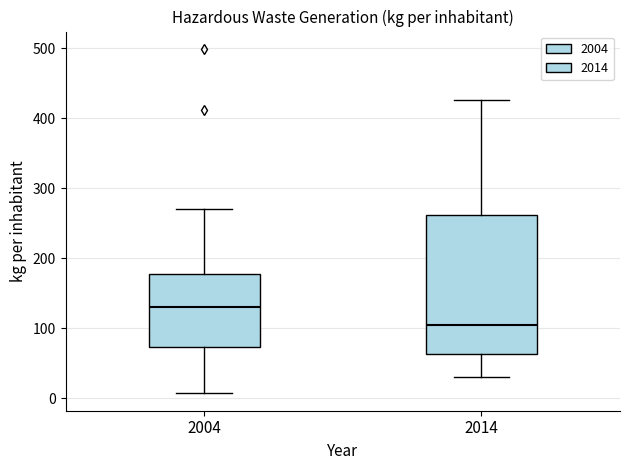

Which box is the tallest, from its lower edge to its upper edge?

2014